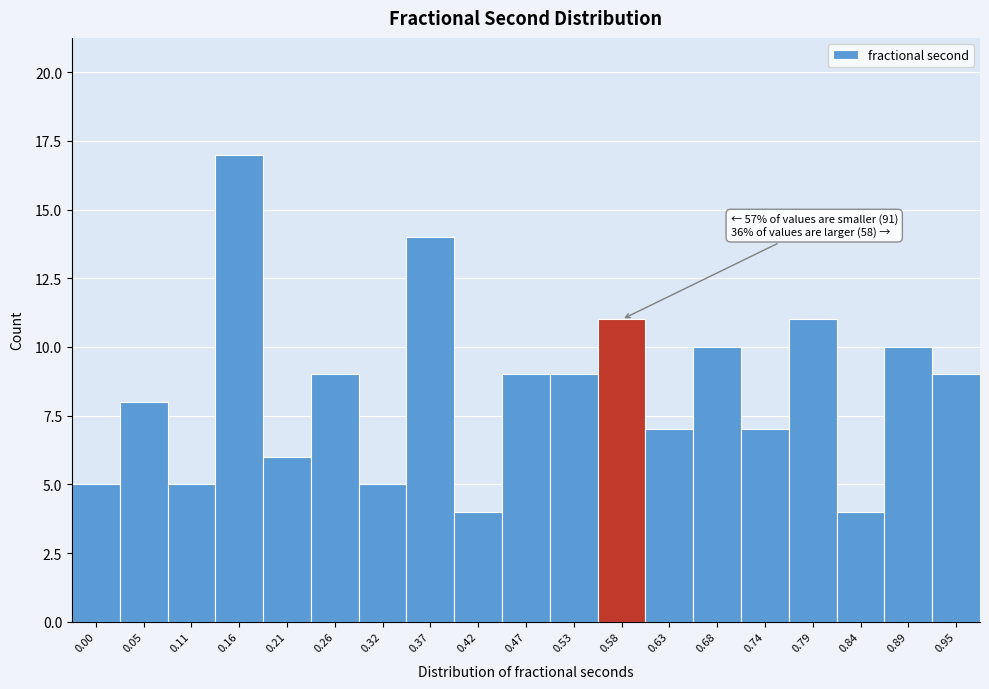

Reading left to right, extract all data points from this chart.

5	8	5	17	6	9	5	14	4	9	9	11	7	10	7	11	4	10	9